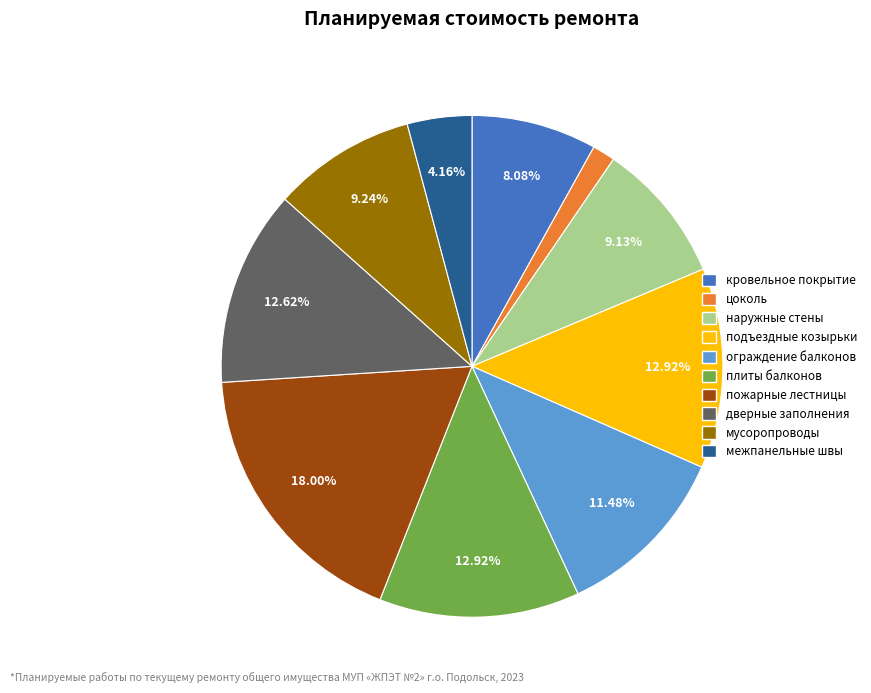

To the nearest percent, what portion does мусоропроводы represent?

9%